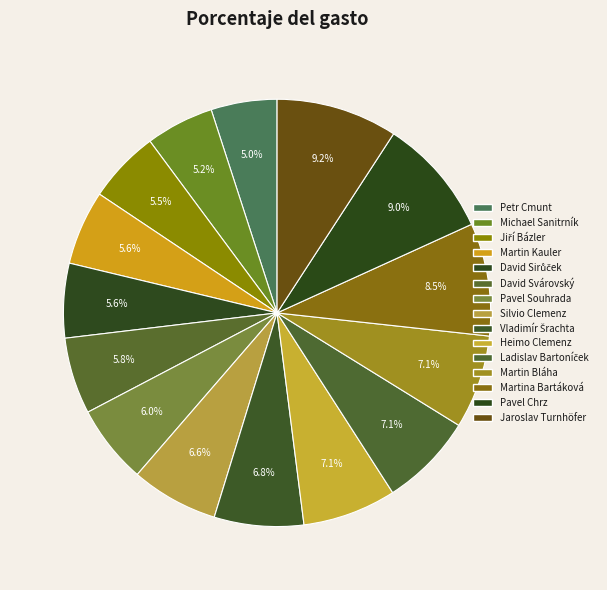

How many segments does this pie chart have?

15